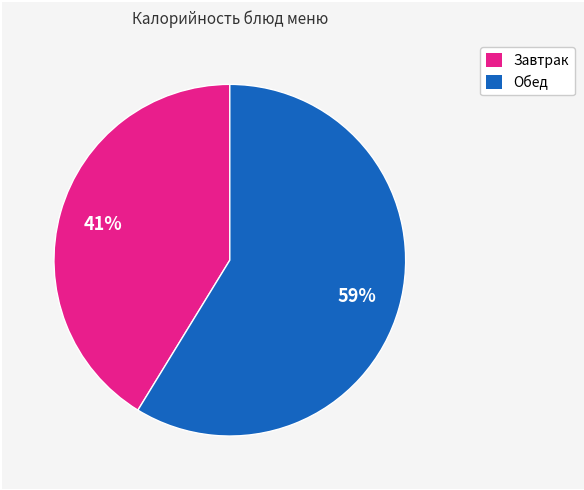

How many segments does this pie chart have?

2